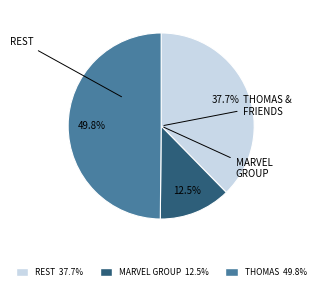

Count the number of slices in the pie.

3